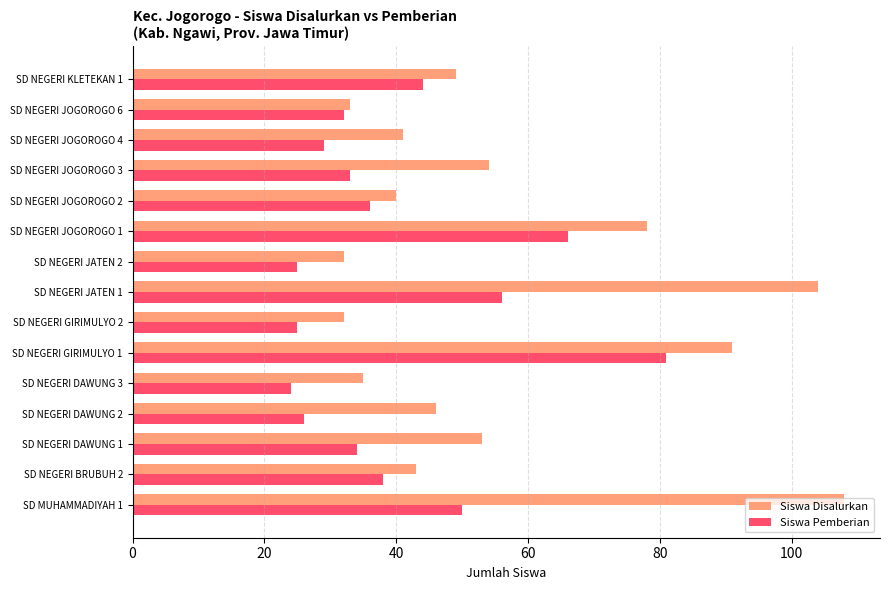

At which category is the sum across all series the highest?

SD NEGERI GIRIMULYO 1